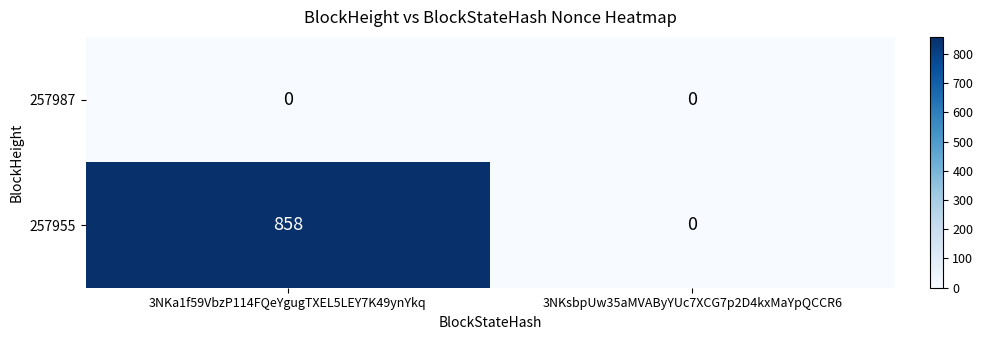

Count the number of categories in the chart.

2